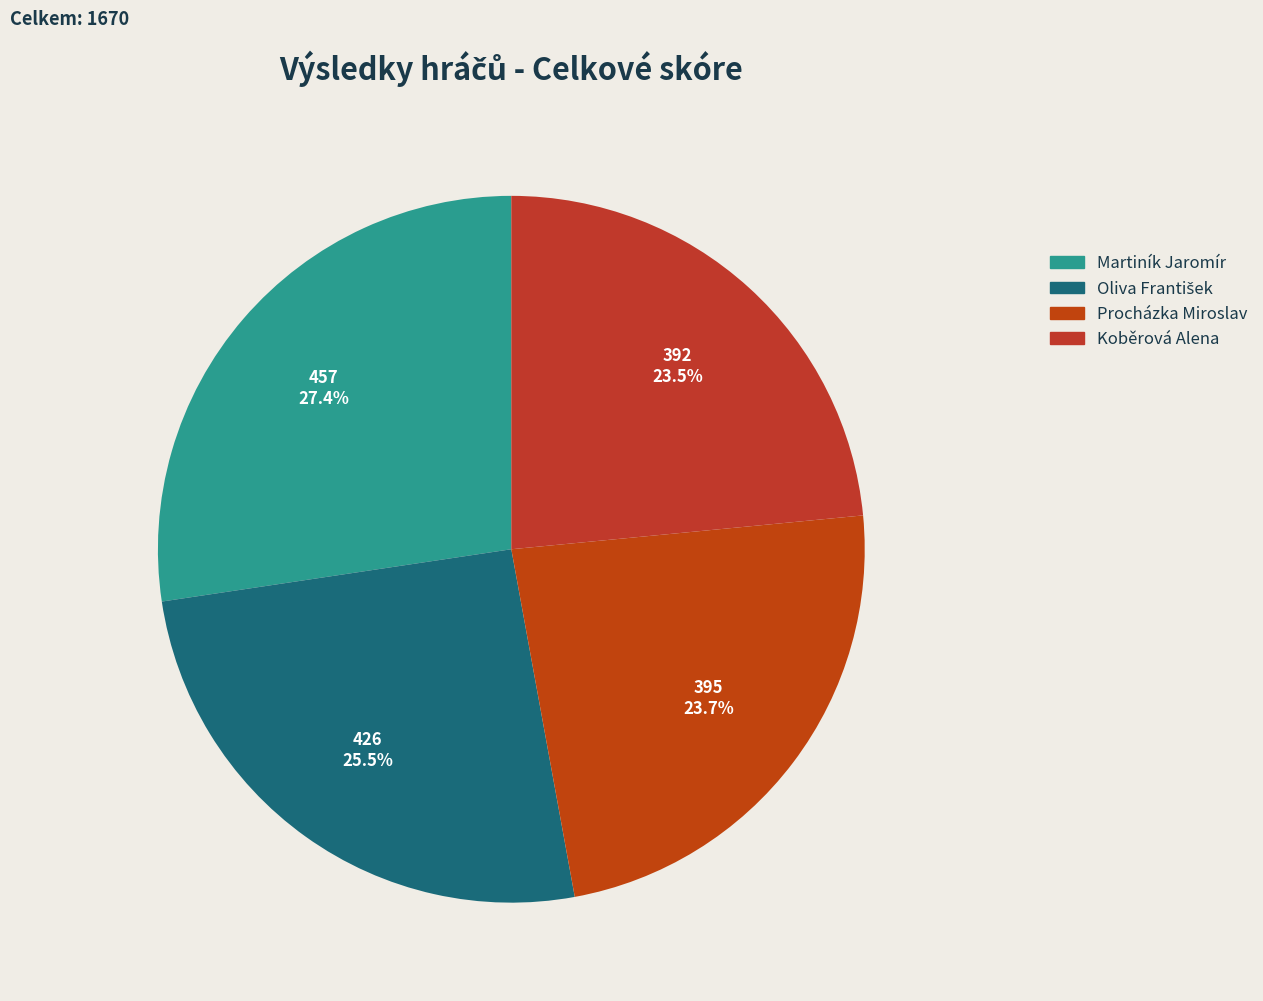

Which slice is the largest?

Martiník Jaromír